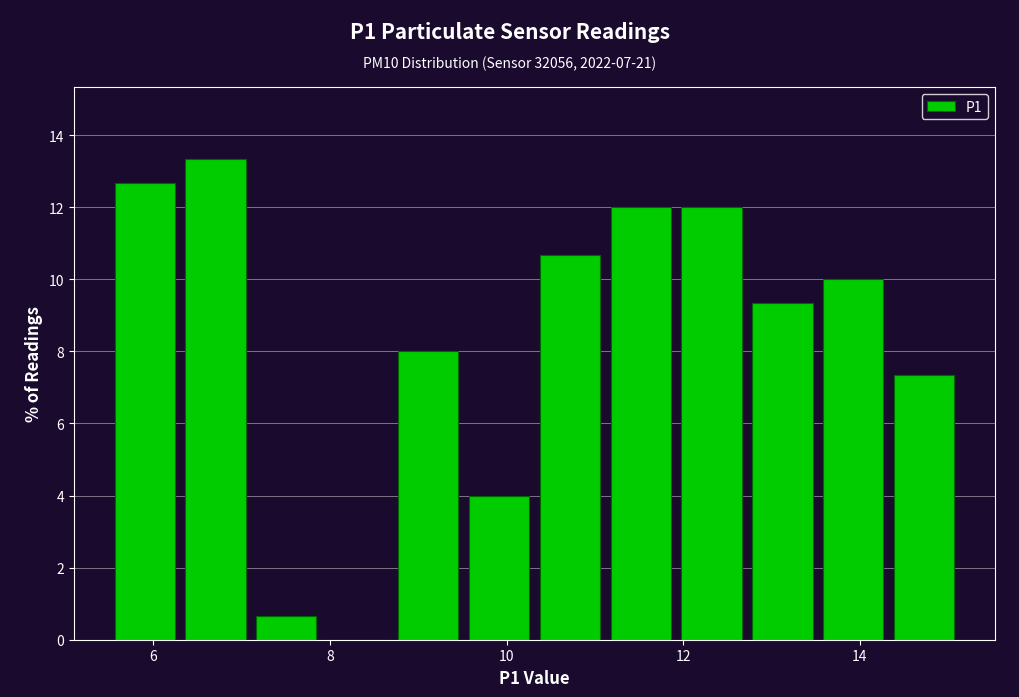

Reading left to right, transcribe this chart: for each bar, give the range it covers on the x-axis and its height. Neither the bar edges nor the heights are printed on the chart, so give them approximately, as read against the axes.

5.6 to 6.4: 12.6
6.4 to 7.2: 13.4
7.2 to 8.0: 0.6
8.0 to 8.8: 0
8.8 to 9.6: 8.0
9.6 to 10.4: 4.0
10.4 to 11.2: 10.6
11.2 to 12.0: 12.0
12.0 to 12.8: 12.0
12.8 to 13.6: 9.4
13.6 to 14.4: 10.0
14.4 to 15.2: 7.4